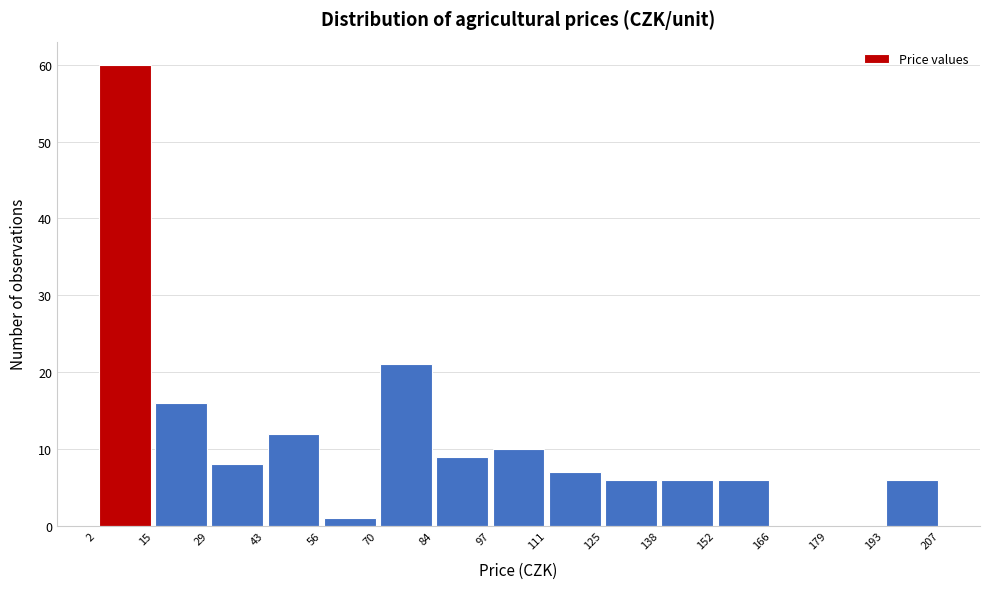

Reading left to right, list every bar in this chart as the range it spans on the x-axis followed by its height. The values are not printed on the chart, so give them approximately, as read against the axis.

2 to 15: 60
15 to 29: 16
29 to 43: 8
43 to 56: 12
56 to 70: 1
70 to 84: 21
84 to 97: 9
97 to 111: 10
111 to 125: 7
125 to 138: 6
138 to 152: 6
152 to 166: 6
166 to 179: 0
179 to 193: 0
193 to 207: 6